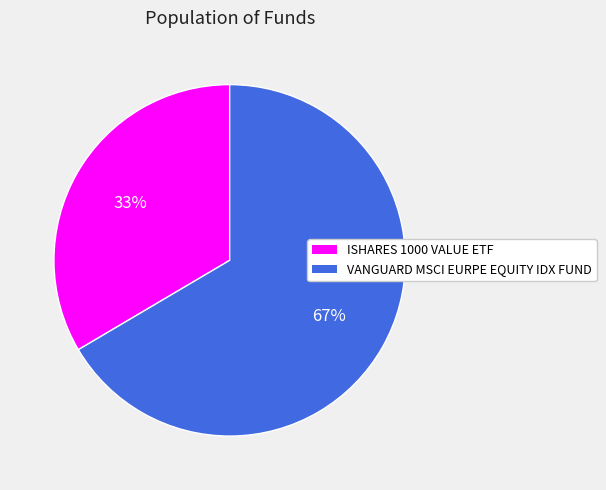

What percentage is the VANGUARD MSCI EURPE EQUITY IDX FUND slice, to the nearest percent?

67%